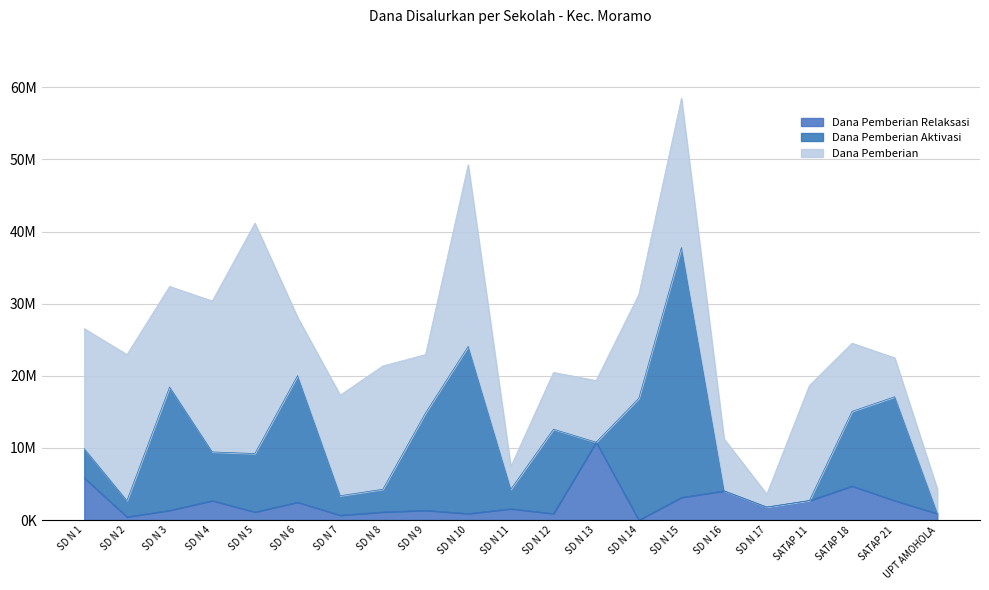

How many distinct data groups are displayed?

3